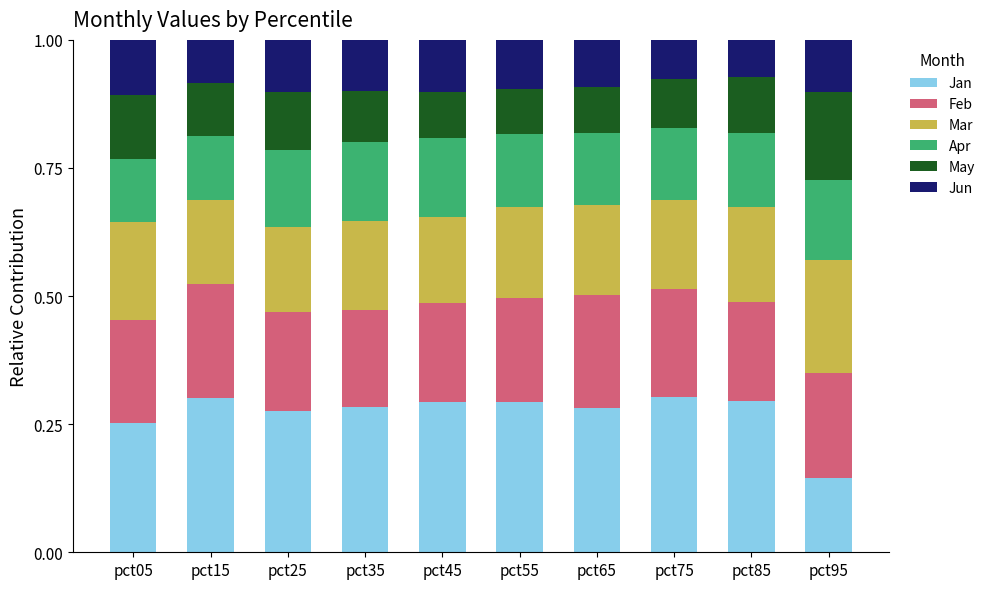

What is the total value across all series at pct15?

1.0